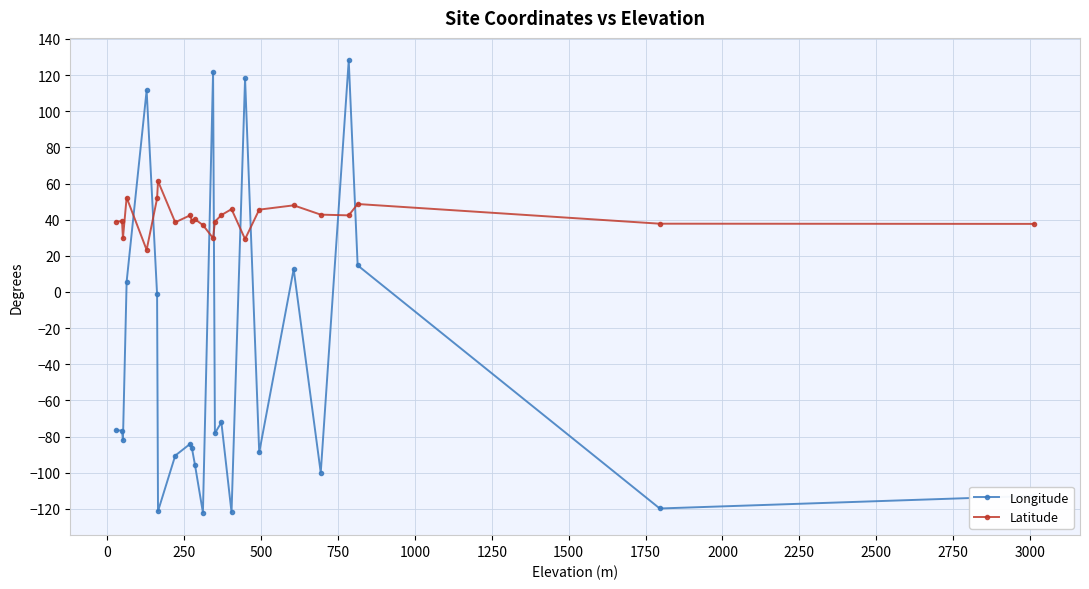

What is the average value of the Latitude series?

41.0